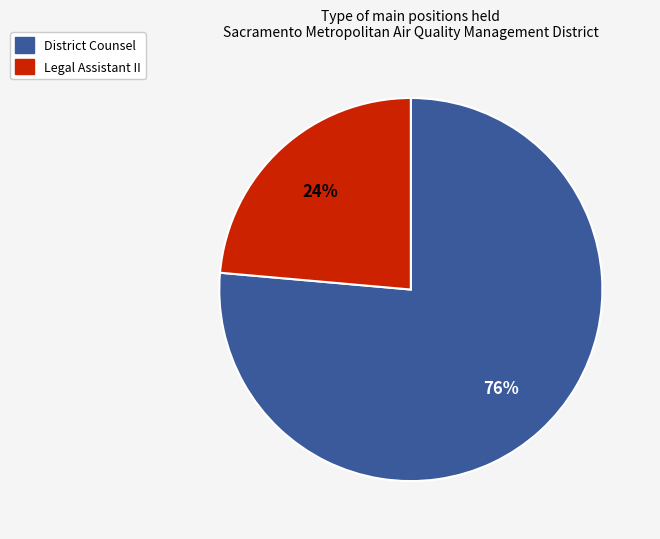

True or false: District Counsel accounts for 66% of the total.

False